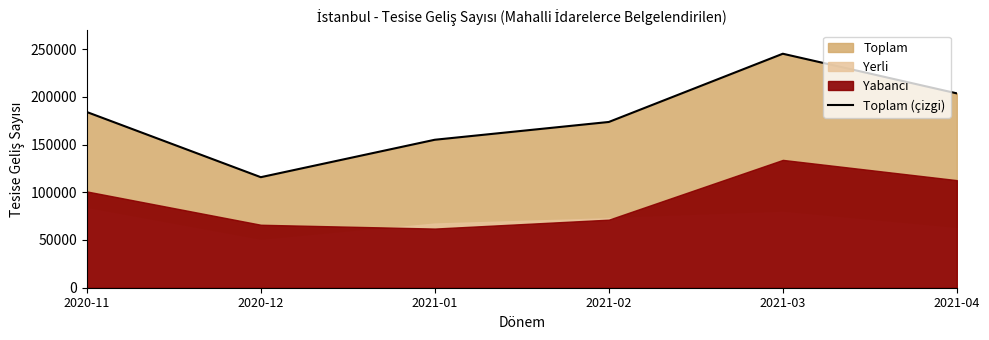

Reading left to right, extract all data points from this chart.

2020-11=184069	2020-12=115788	2021-01=154994	2021-02=173626	2021-03=245099	2021-04=203589